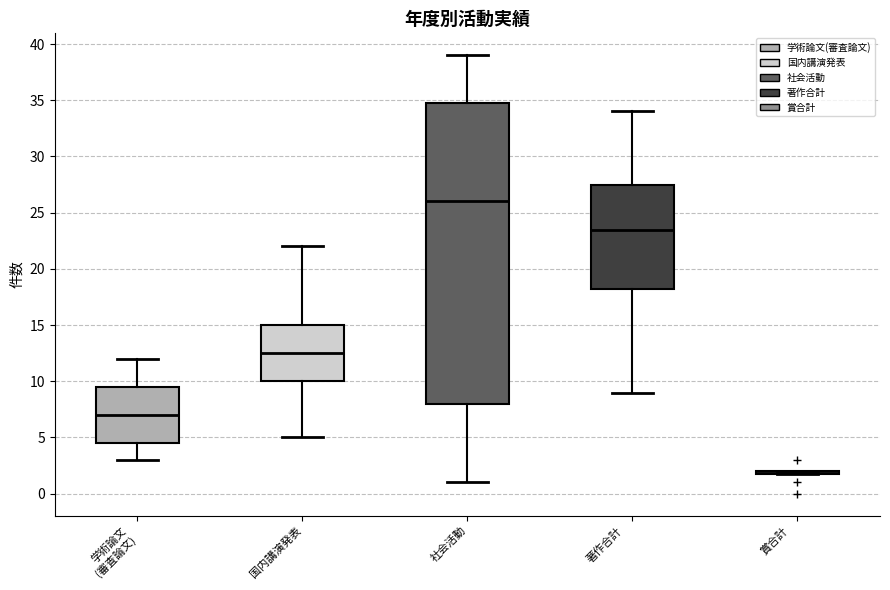

Where is the upper edge of the box for 学術論文 (審査論文) on the y-axis? The values are not printed on the chart, so give them approximately, as read against the axis.

9.5